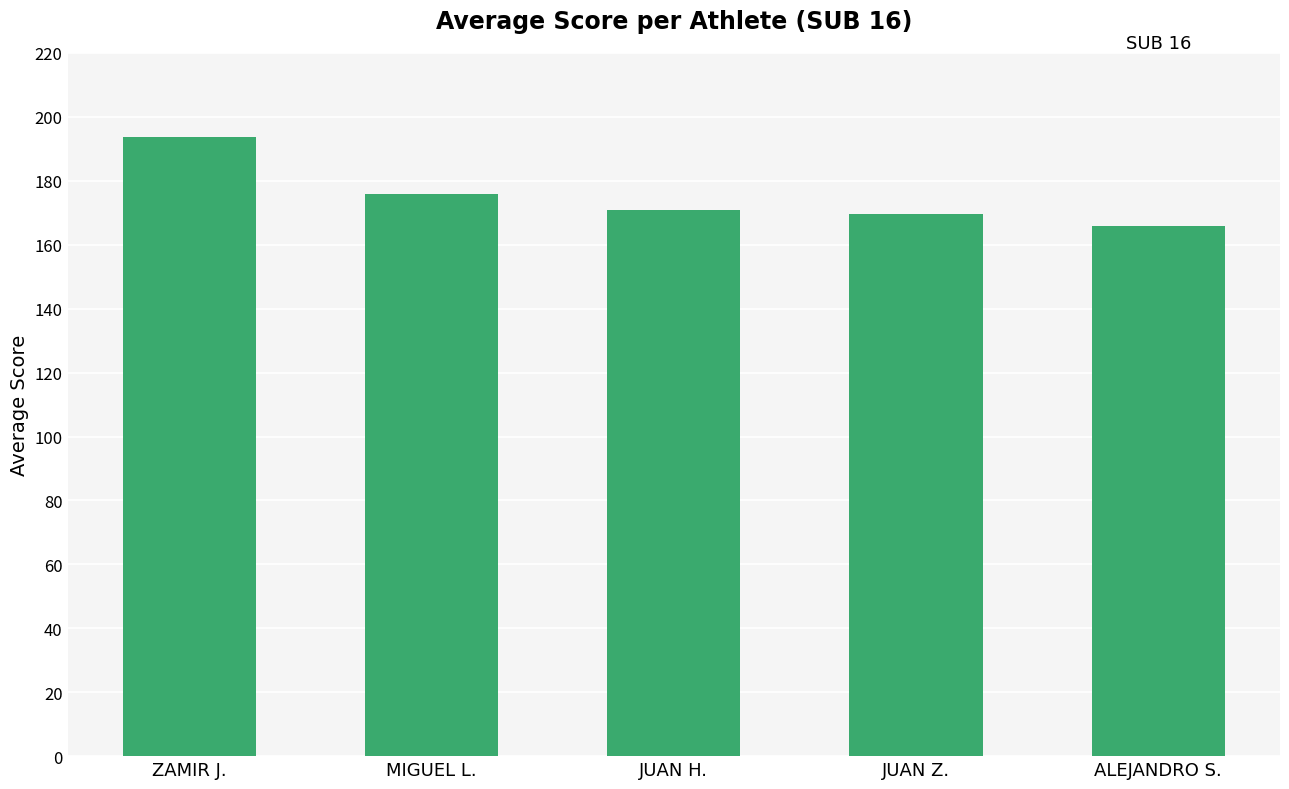

What is the smallest value displayed?

165.8